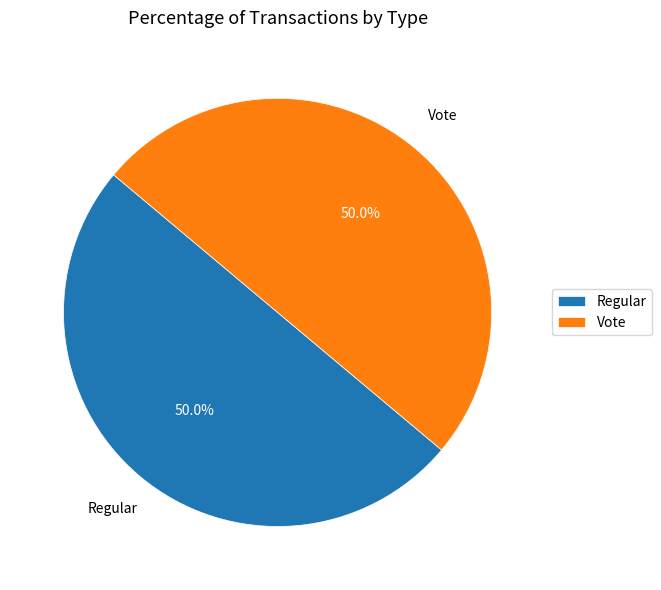

Combined, do Regular and Vote account for over 50%?

Yes